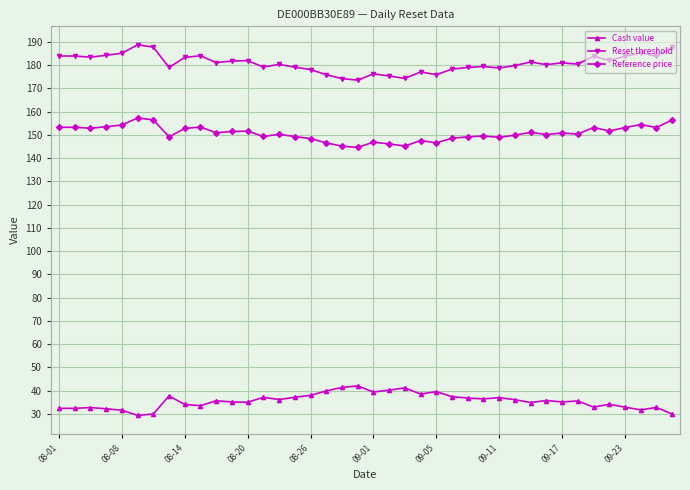

Rank the series by their average value, from highest to lowest.

Reset threshold, Reference price, Cash value